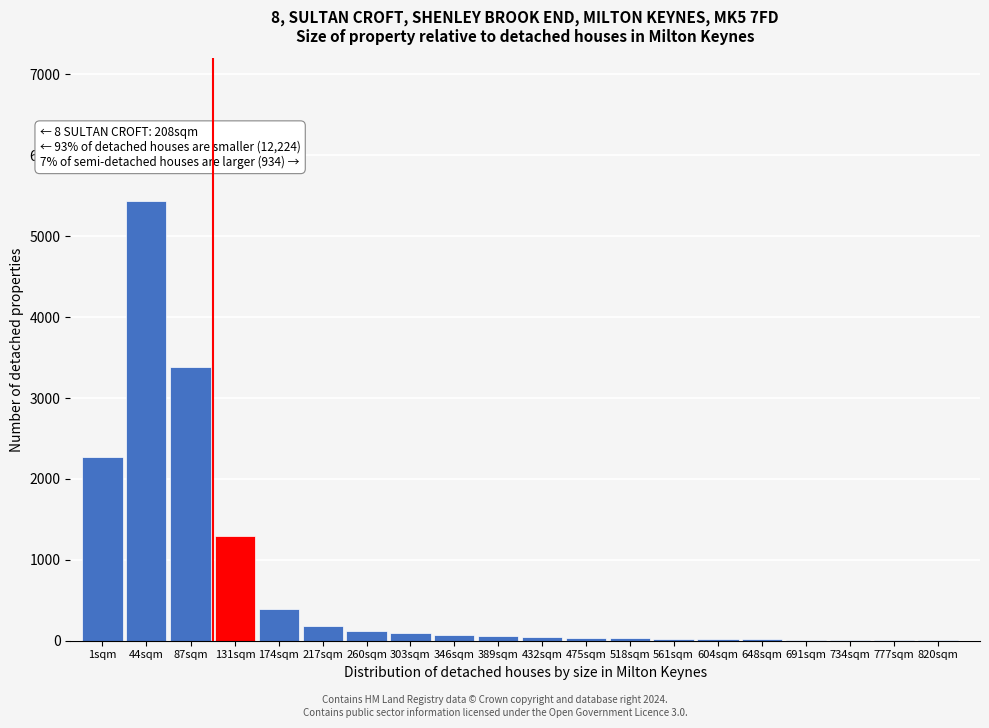

True or false: the data shows 30 at 518sqm.

True